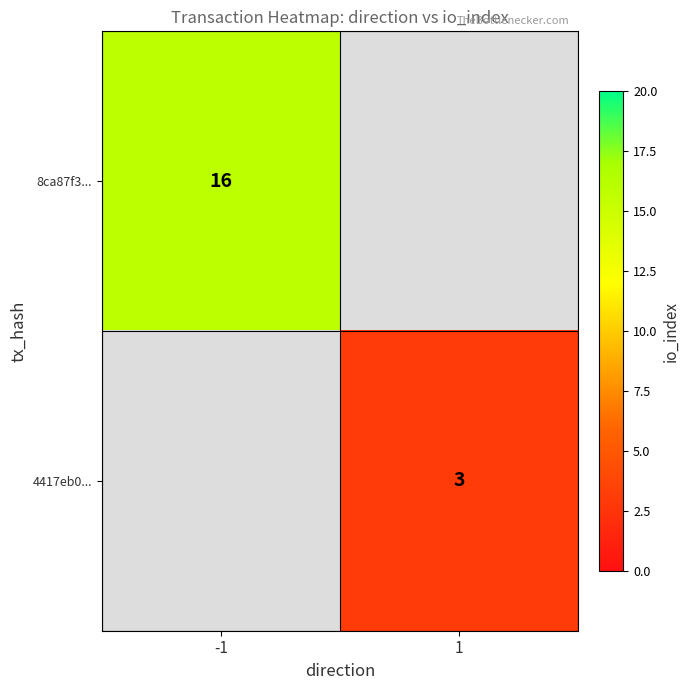

Is the value of 4417eb0... at 1 greater than the value of 8ca87f3... at -1?

No